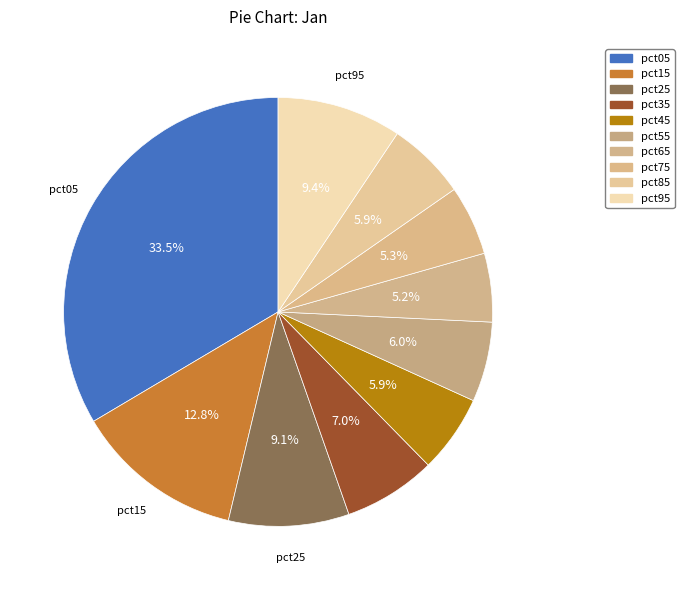

Does pct75 represent more than half of the total?

No